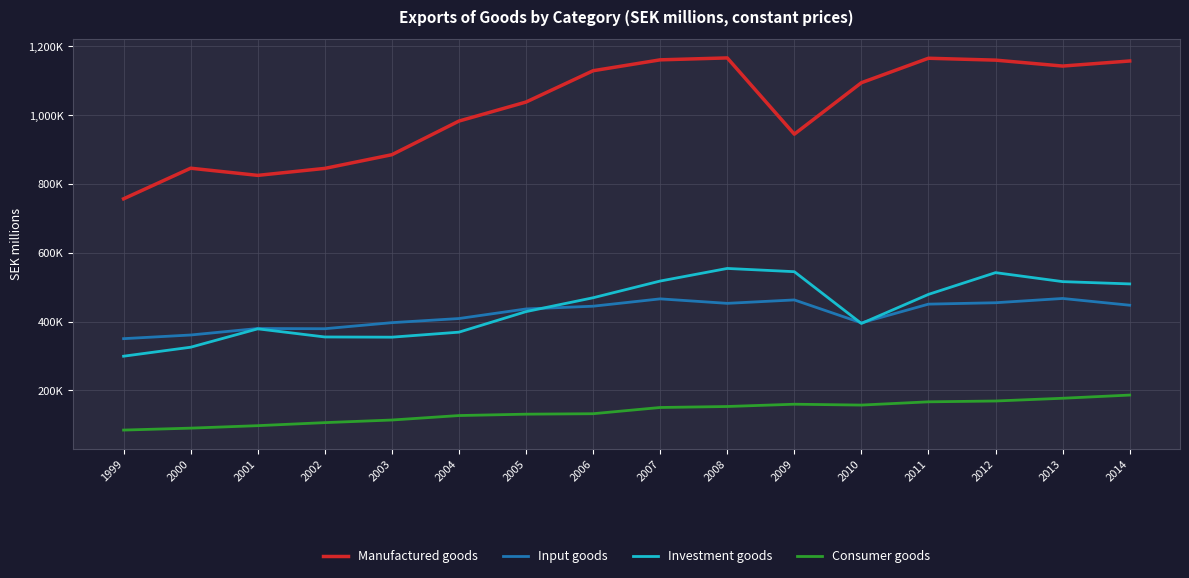

What is the average value of the Manufactured goods series?

1018967.7